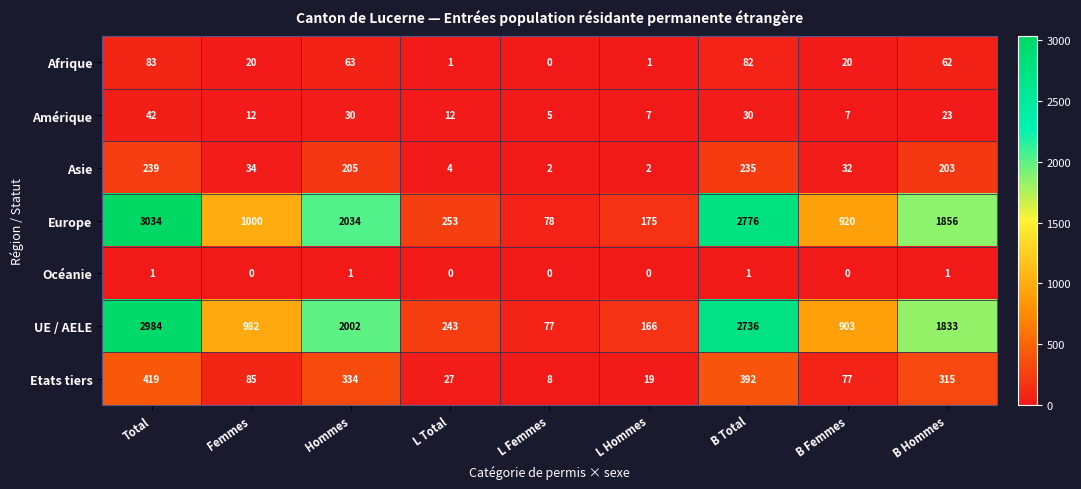

What is the greatest value displayed?

3034